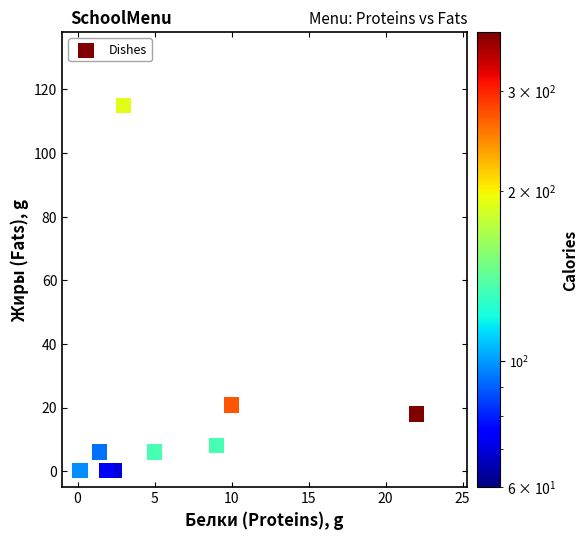

What Y value in the scatter plot is closest to 57?

20.8